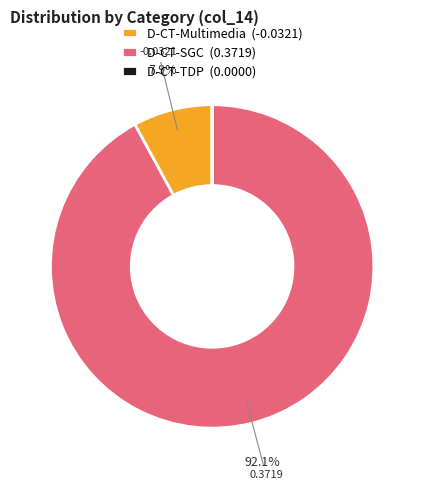

Do D-CT-Multimedia (-0.0321) and D-CT-SGC (0.3719) together represent more than half of the pie?

Yes